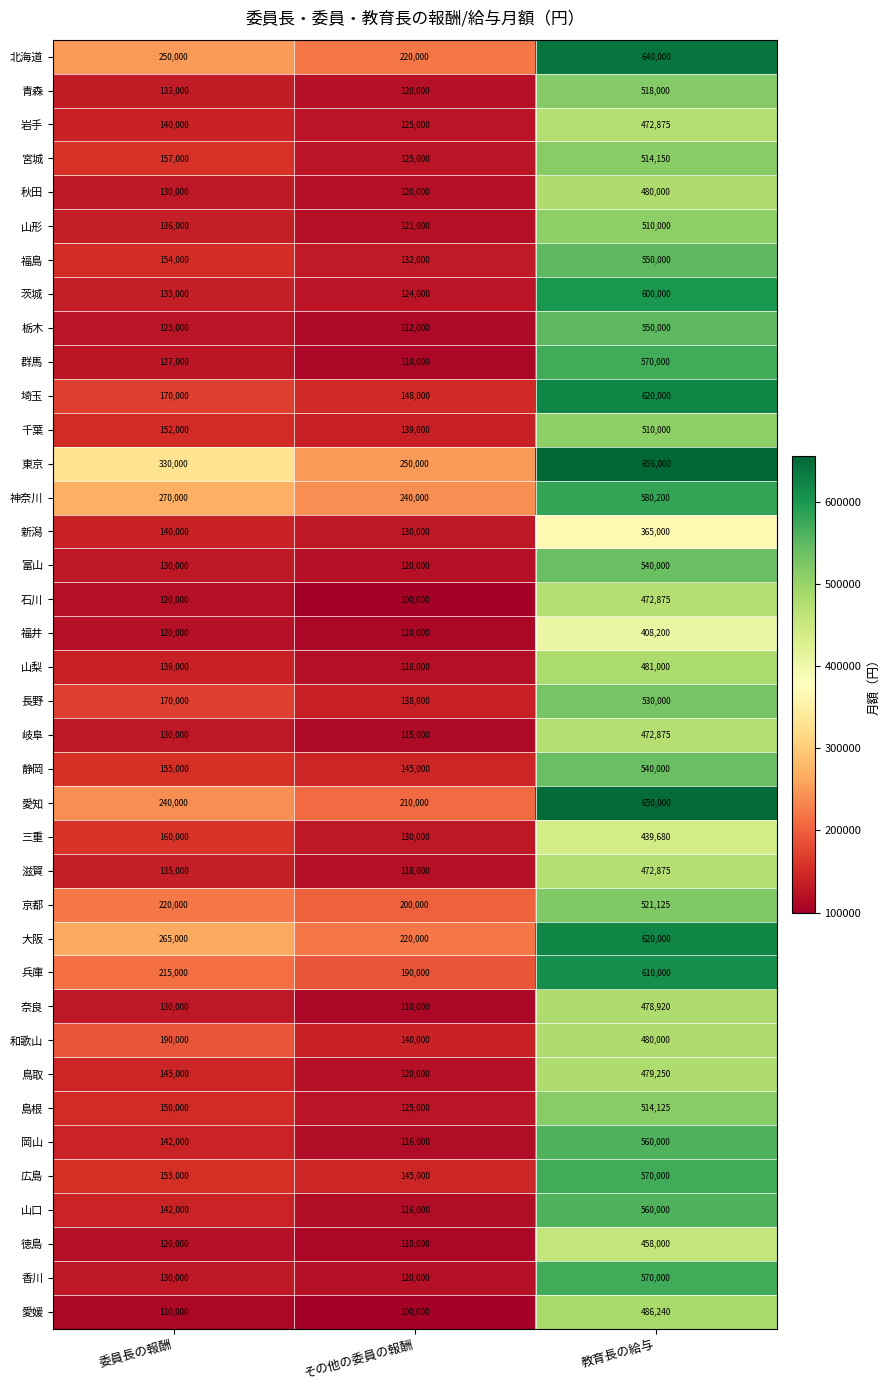

The value of 群馬 at 委員長の報酬 is 127000. True or false?

True